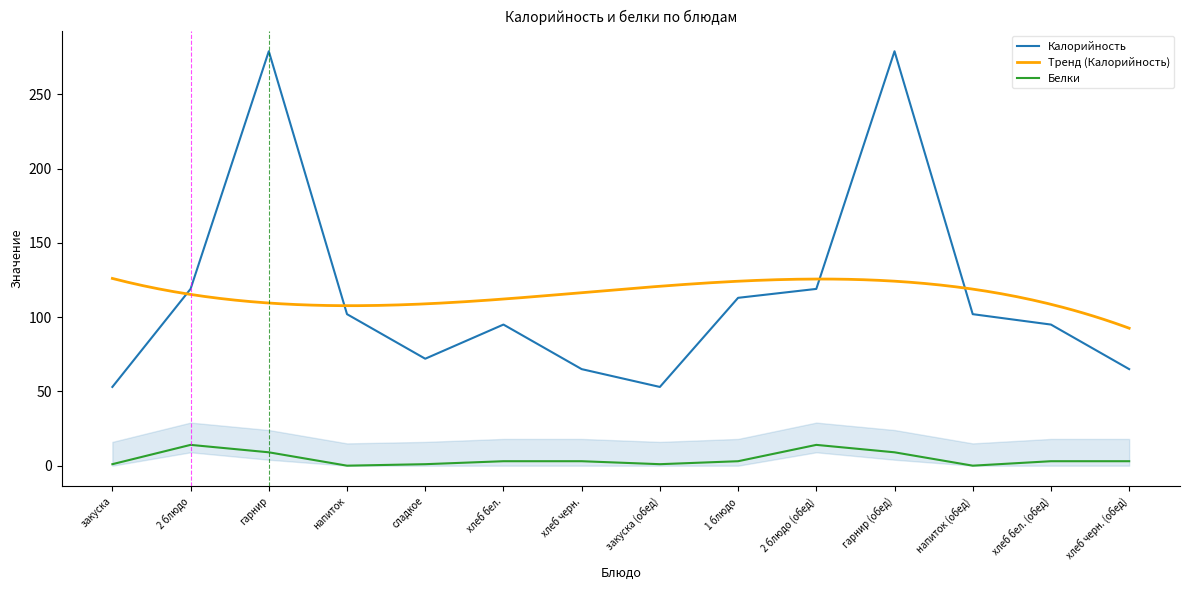

At which label does Калорийность first exceed 102?

2 блюдо